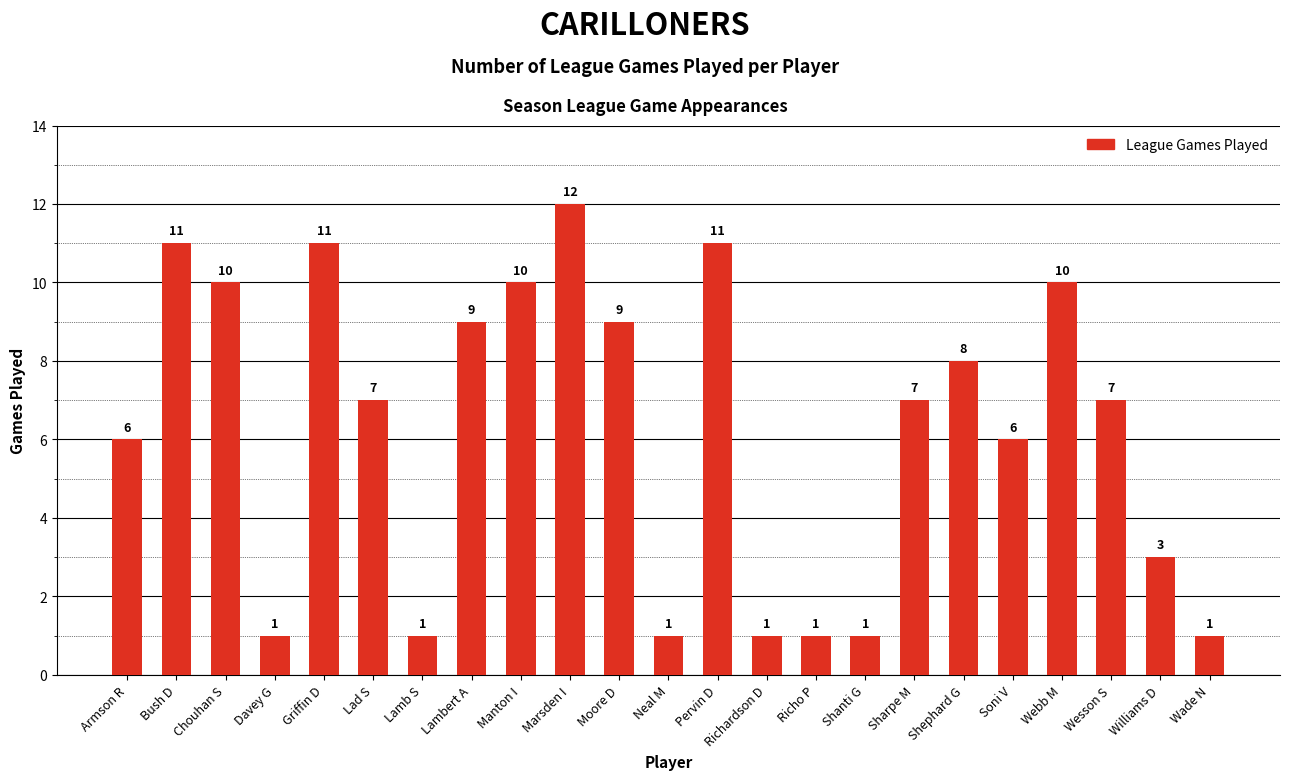

Are the bars grouped side by side (vs. stacked)?

No